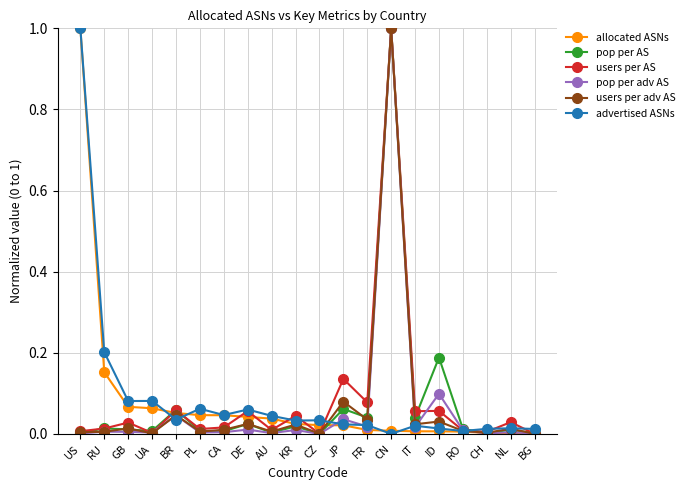

What is the value of the users per AS point at the 14th from the left?

1.0